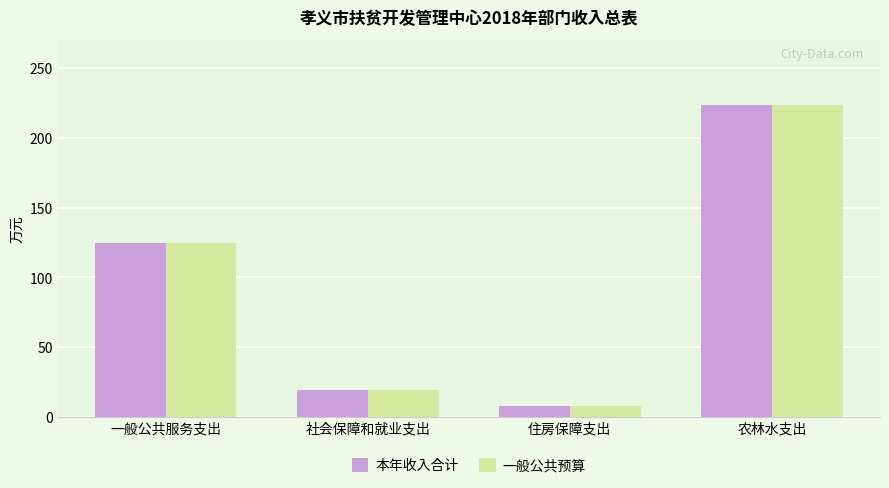

What is the label of the 2nd bar from the left?

社会保障和就业支出